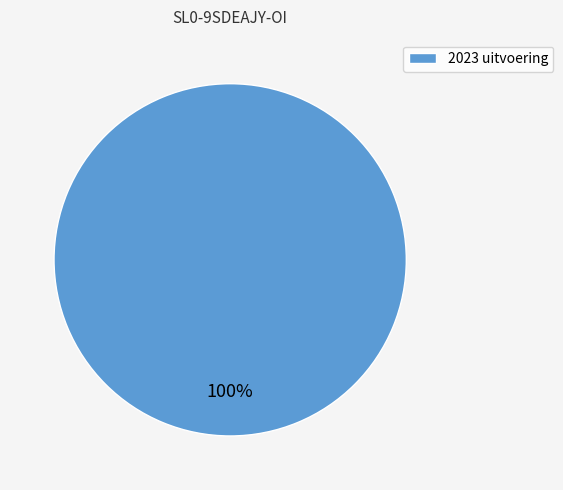

To the nearest percent, what portion does 2023 uitvoering represent?

100%